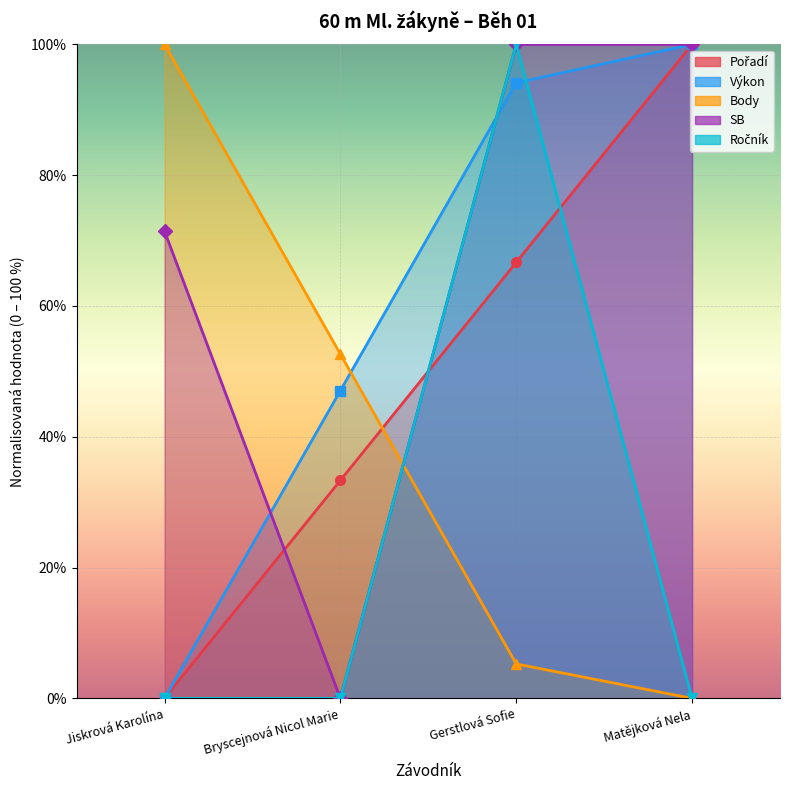

What is the spread (max minus min) of values at Jiskrová Karolína?

1.0